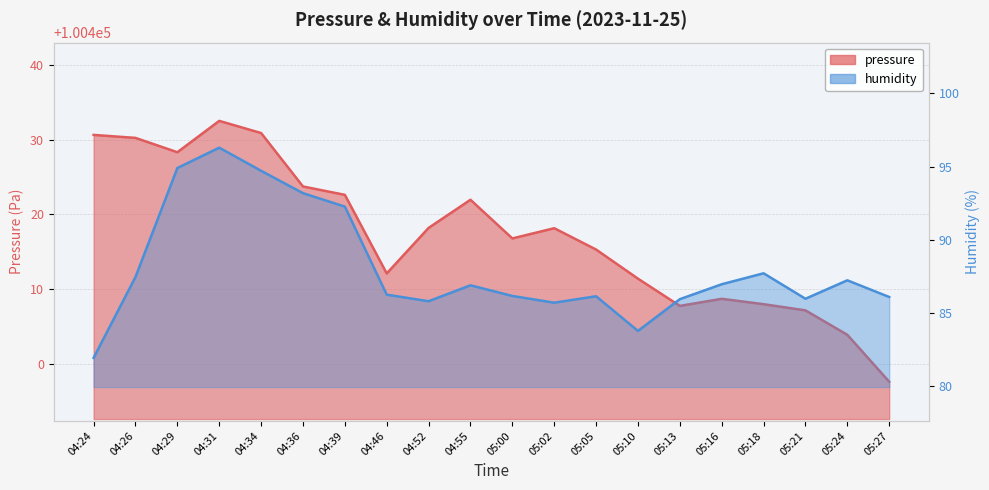

Is it true that pressure equals 100407.1 at 05:21?

True